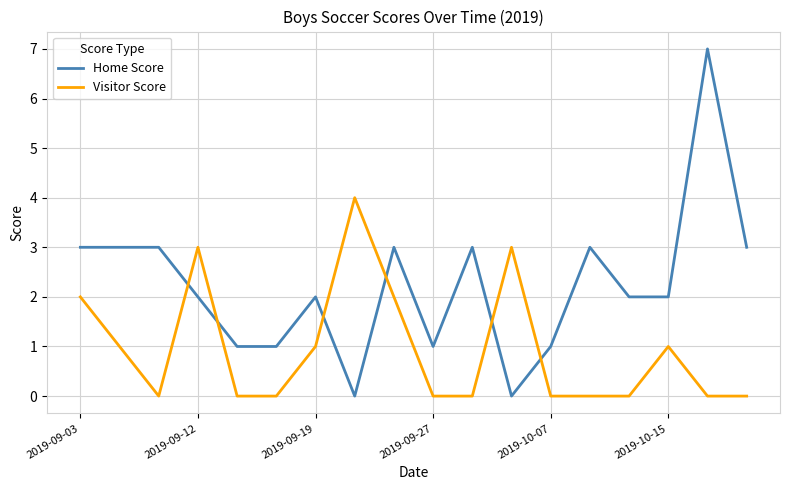

Which series has the largest total across all categories?

Home Score